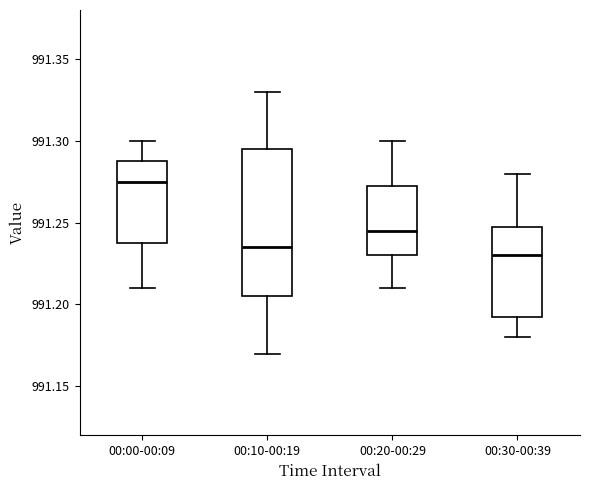

Reading left to right, read every box against the y-axis: the position of its median line, the range the box covers, and the ends of its whiskers. The values are not printed on the chart, so give them approximately, as read against the axis.

00:00-00:09: median 991.275, box 991.240 to 991.290, whiskers 991.210 to 991.300
00:10-00:19: median 991.235, box 991.205 to 991.295, whiskers 991.170 to 991.330
00:20-00:29: median 991.245, box 991.230 to 991.275, whiskers 991.210 to 991.300
00:30-00:39: median 991.230, box 991.195 to 991.250, whiskers 991.180 to 991.280